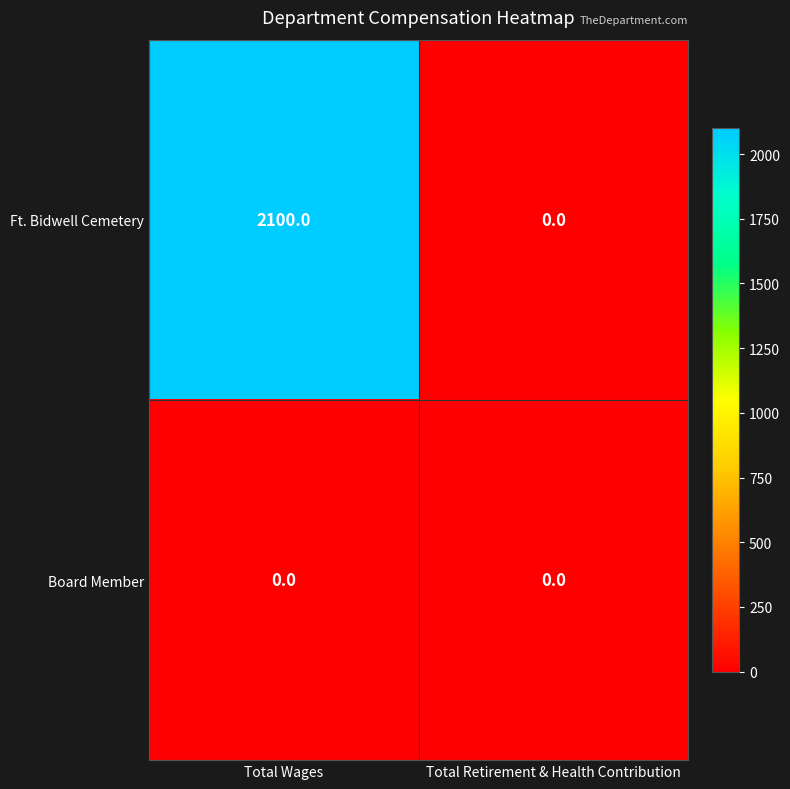

Which category has the highest value across all series?

Total Wages